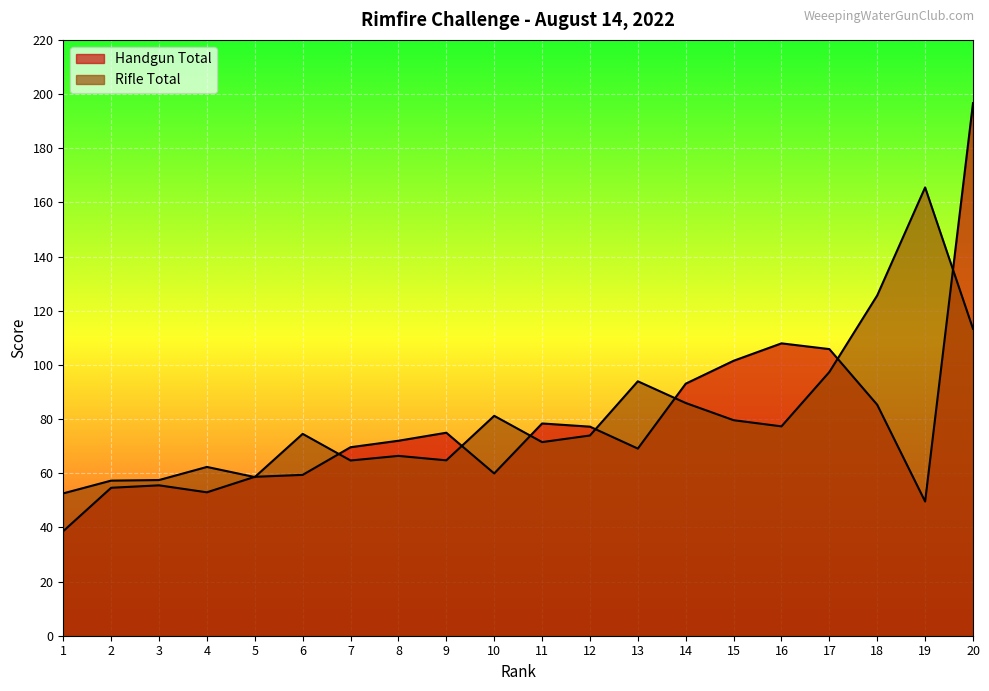

Read the Handgun Total value at 18.

85.3